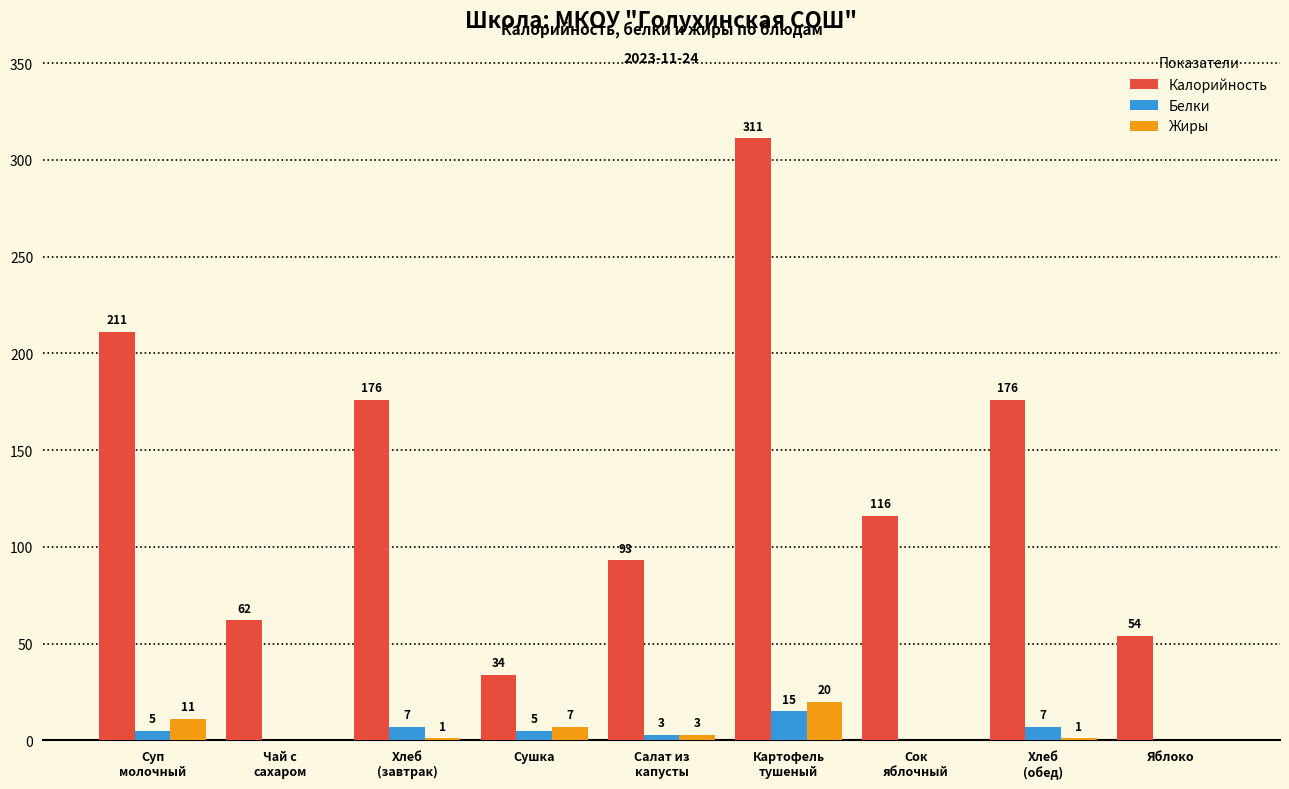

What is the difference between the Калорийность values at Сушка and Сок
яблочный?

82